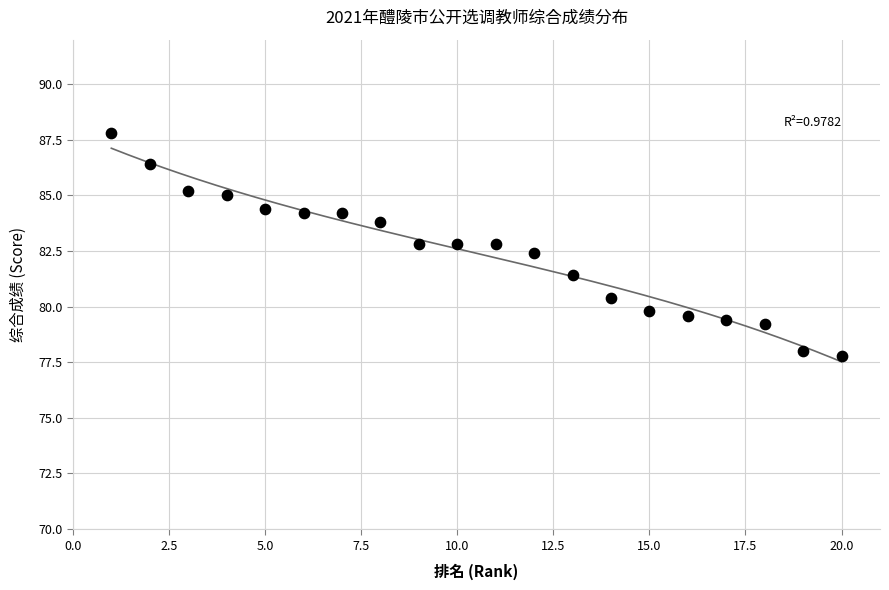

What is the range of Y values (max minus min)?

10.0